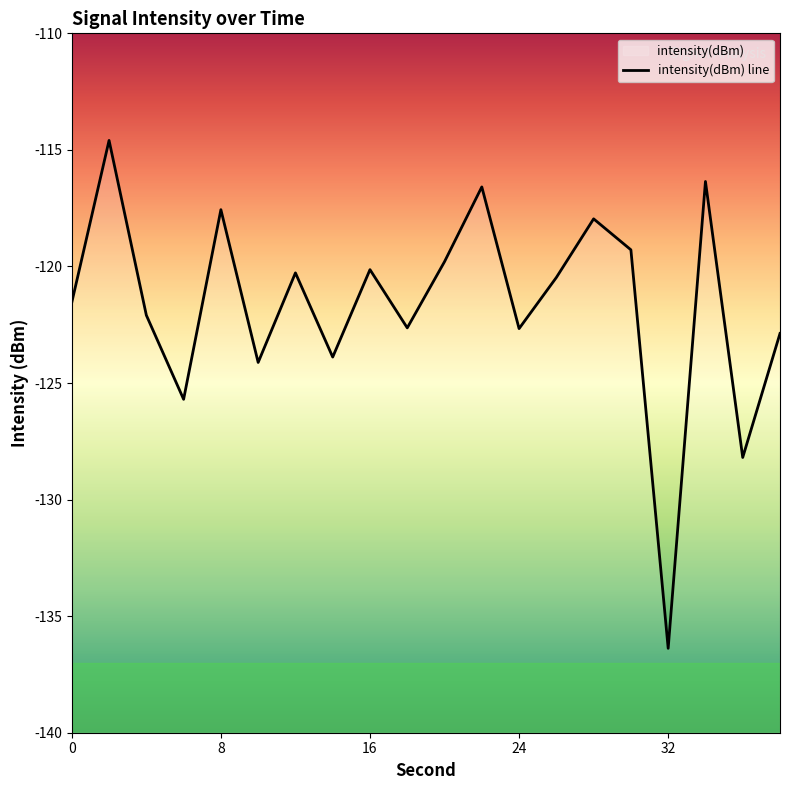

Reading left to right, transcribe all the data shown in this chart.

-121.5	-114.6	-122.1	-125.7	-117.6	-124.1	-120.3	-123.9	-120.1	-122.6	-119.8	-116.6	-122.7	-120.5	-118.0	-119.3	-136.4	-116.4	-128.2	-122.9